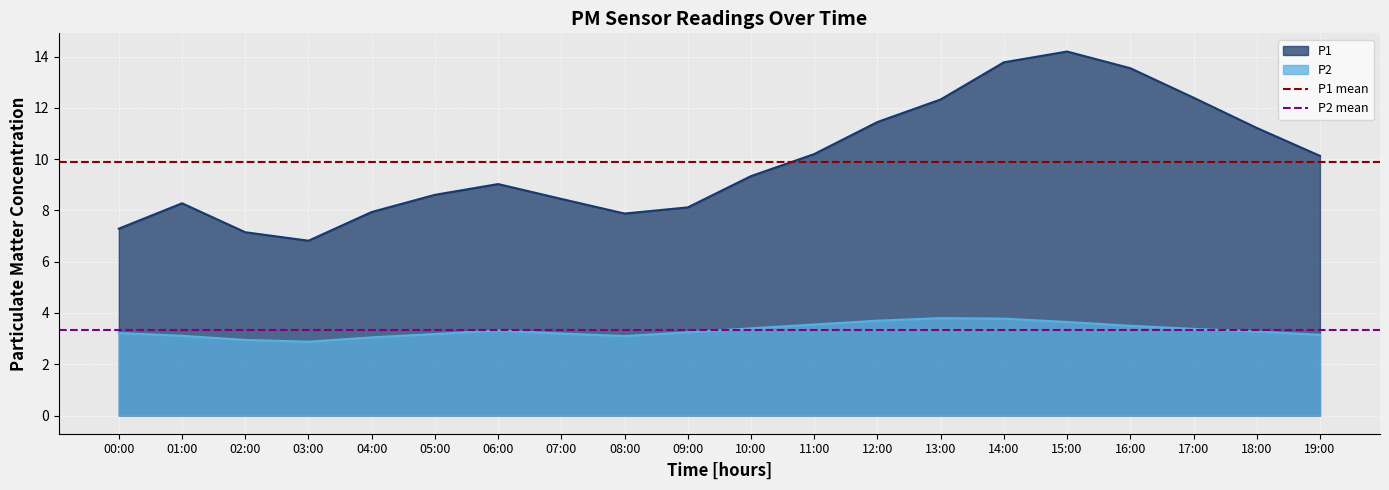

True or false: P1 mean has a value of 9.9 at 01:00.

True